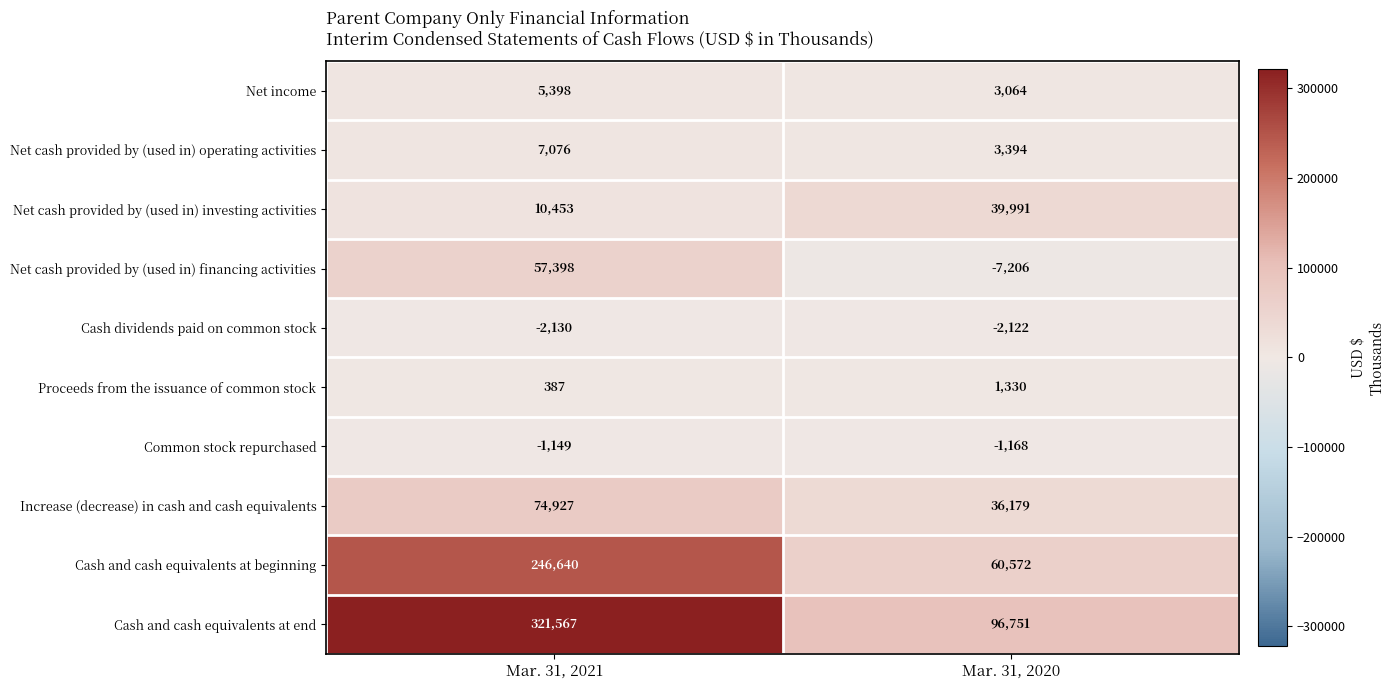

Between Mar. 31, 2021 and Mar. 31, 2020, which series saw the biggest shift?

Cash and cash equivalents at end